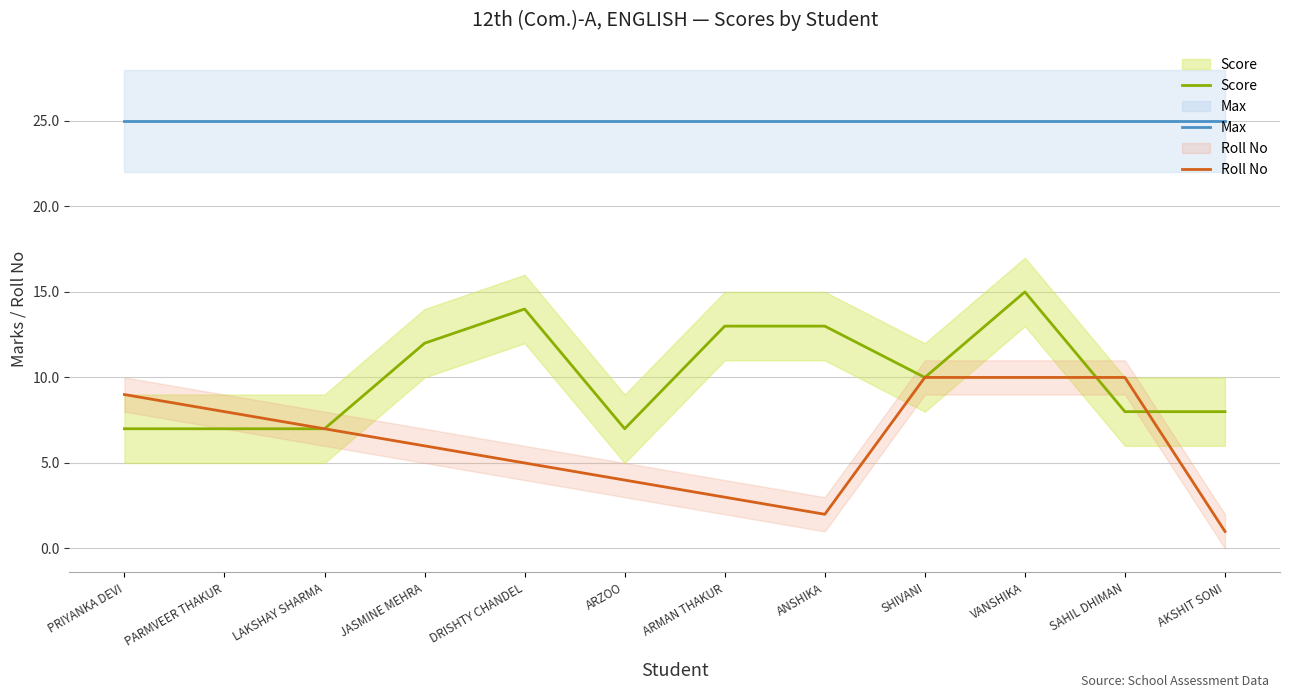

What are all the series names shown in the legend?

Score, Max, Roll No